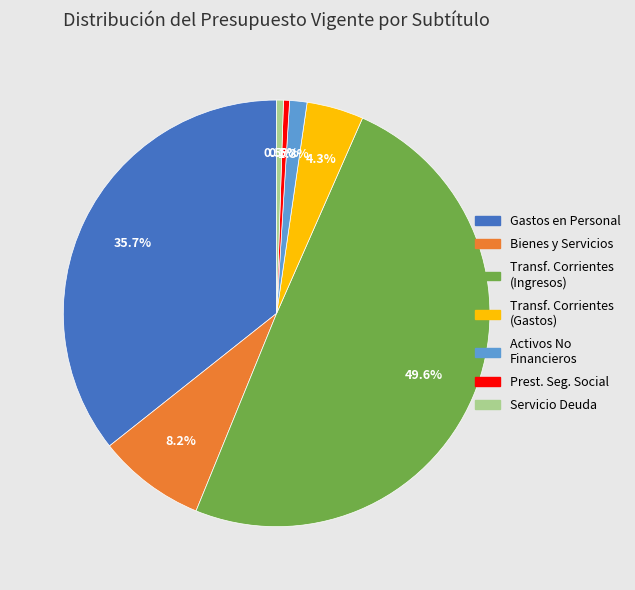

To the nearest percent, what is the average slice percentage?

14%